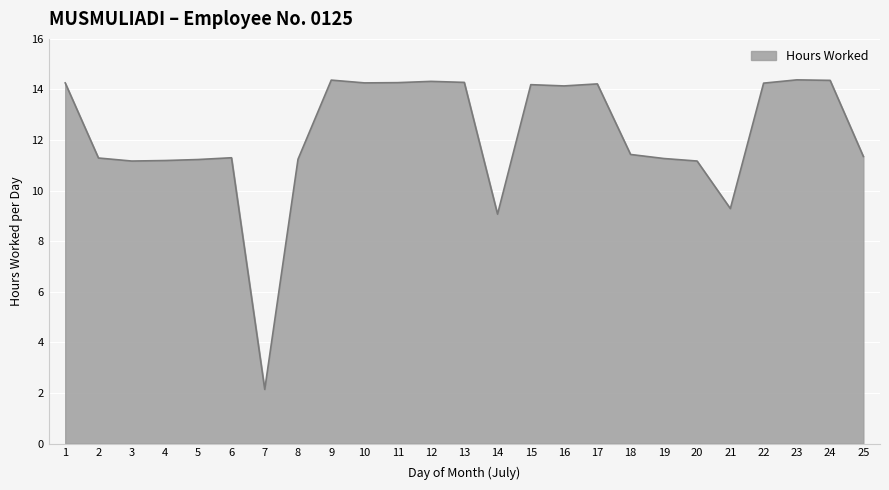

Approximately how many times larger is the value at 4 compared to 11?

0.8